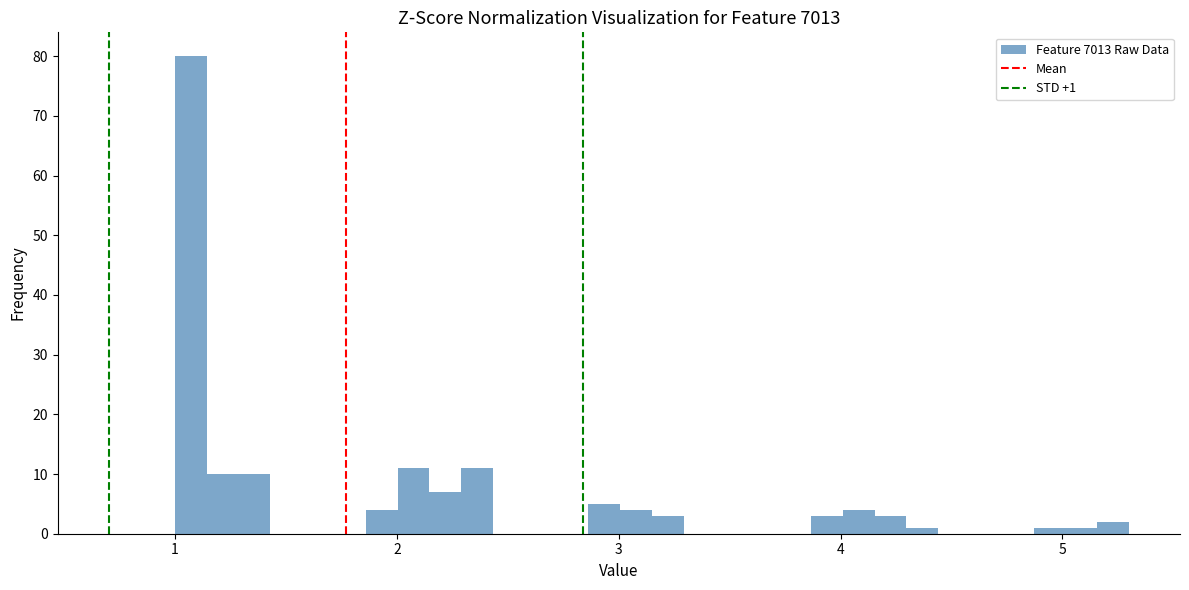

Read against the x-axis, roughly where is the centre of the tallest bar?

1.1